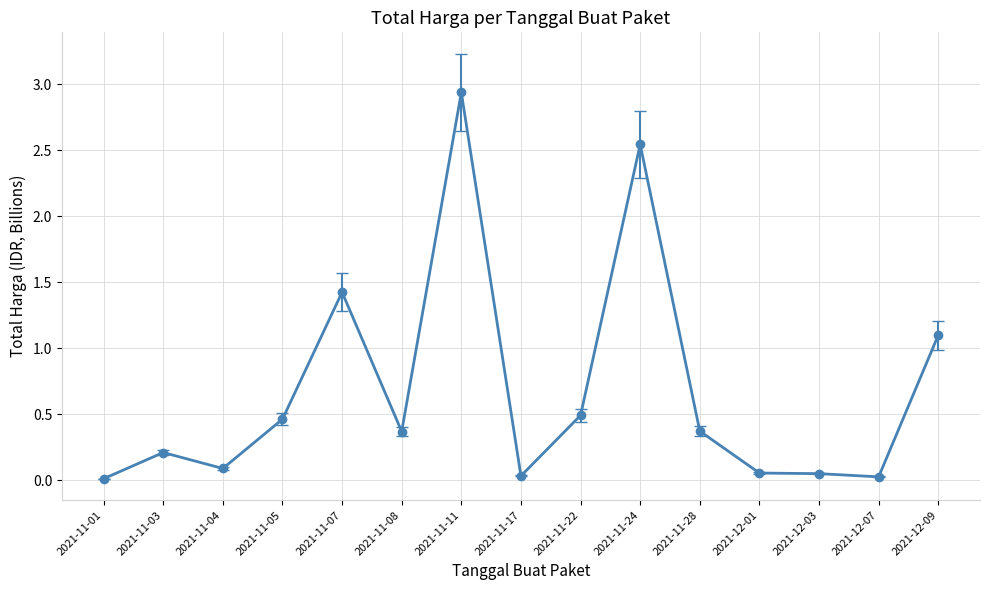

Does the chart have visible grid lines?

Yes